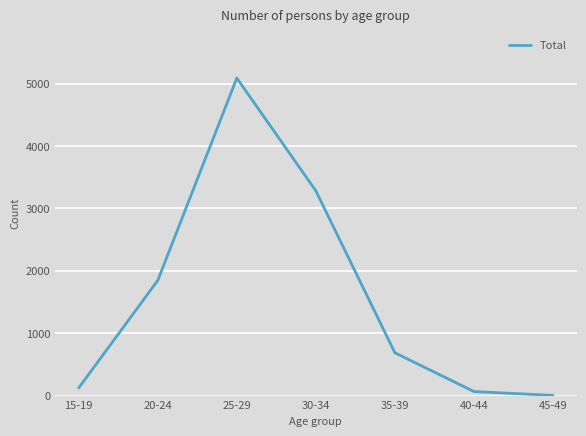

What is the minimum value shown in the chart?

3